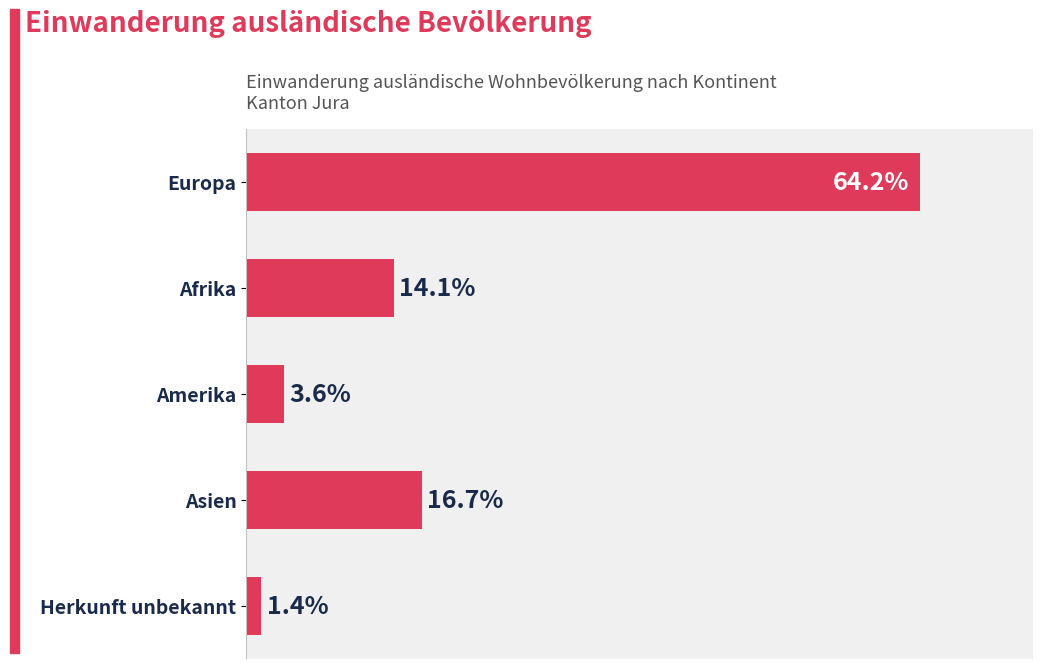

Between Afrika and Europa, which is larger?

Europa